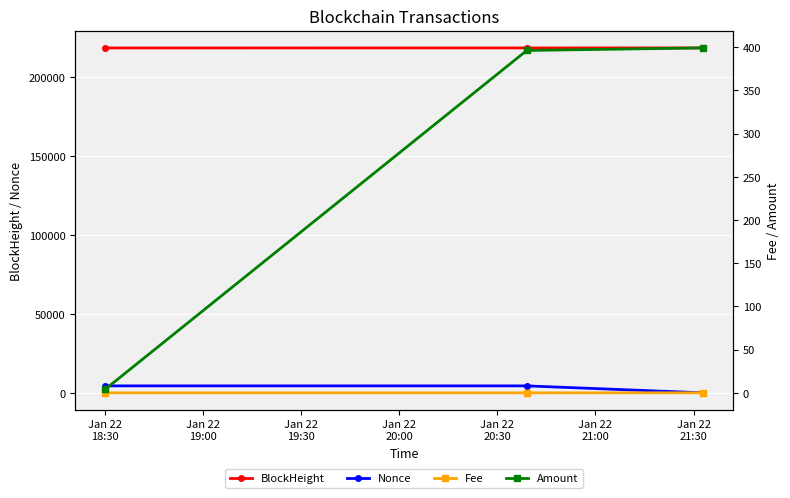

What is the minimum value for BlockHeight?

218525